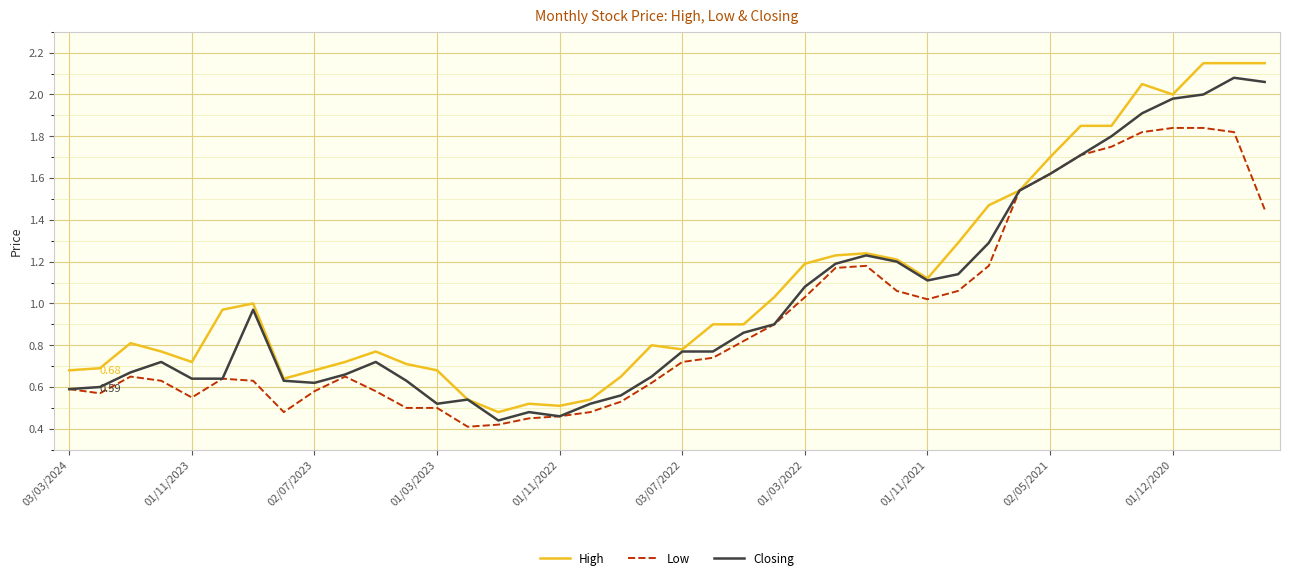

Which series has the widest spread of values?

High